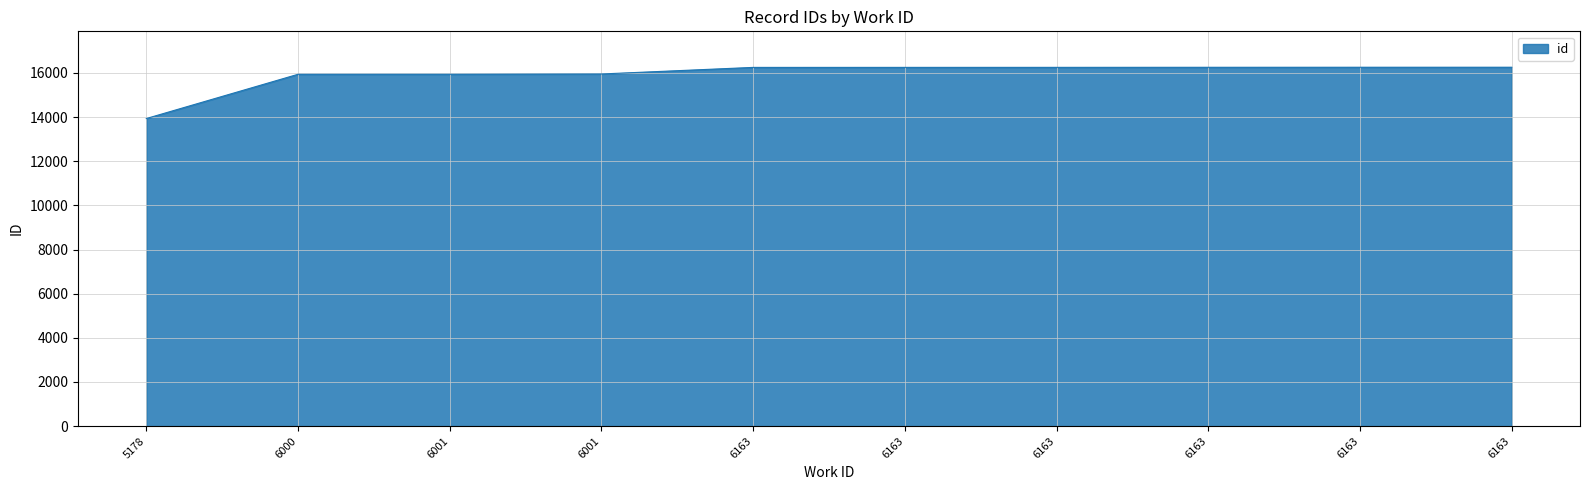

Rank the categories by value from lowest to highest.

5178, 6000, 6001, 6001, 6163, 6163, 6163, 6163, 6163, 6163